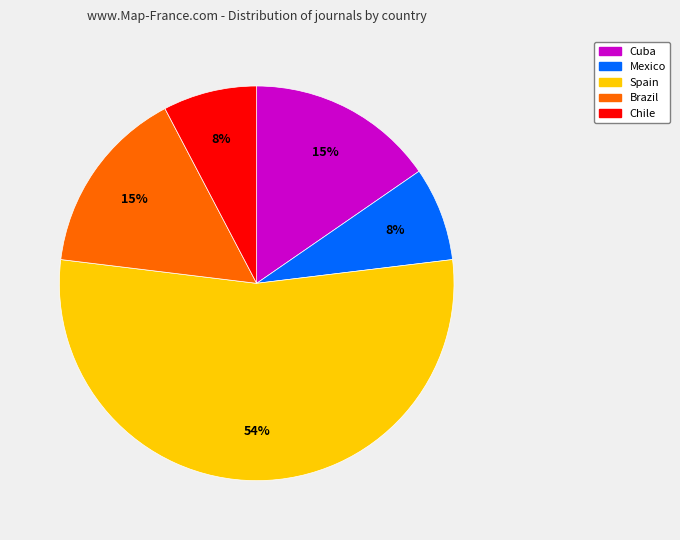

True or false: Brazil accounts for 2% of the total.

False